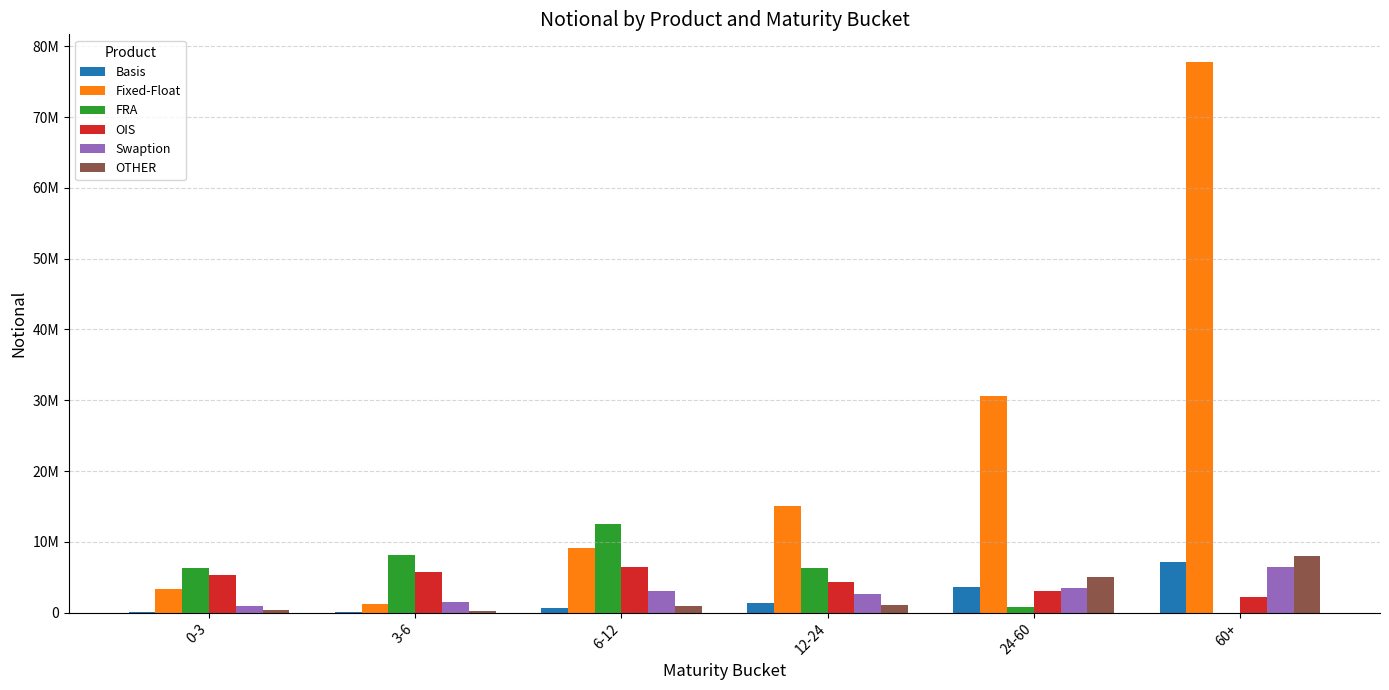

Read the Swaption value at 3-6.

1435212